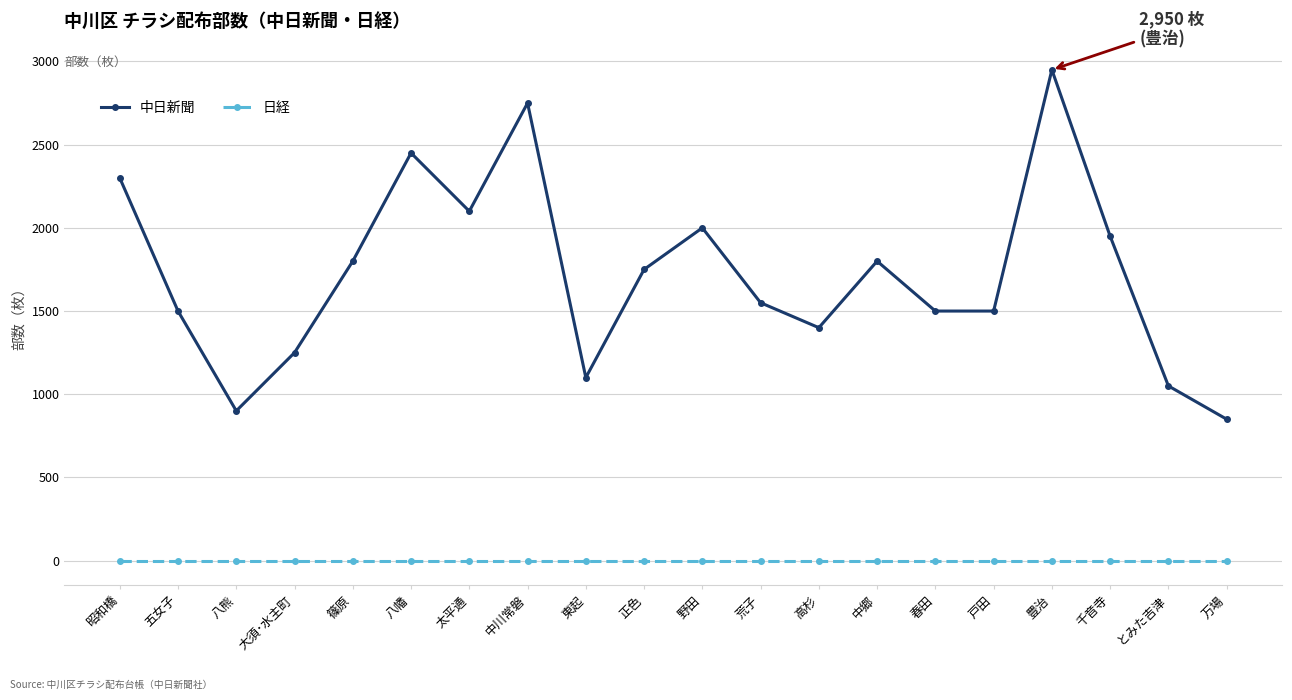

Count the number of categories in the chart.

20